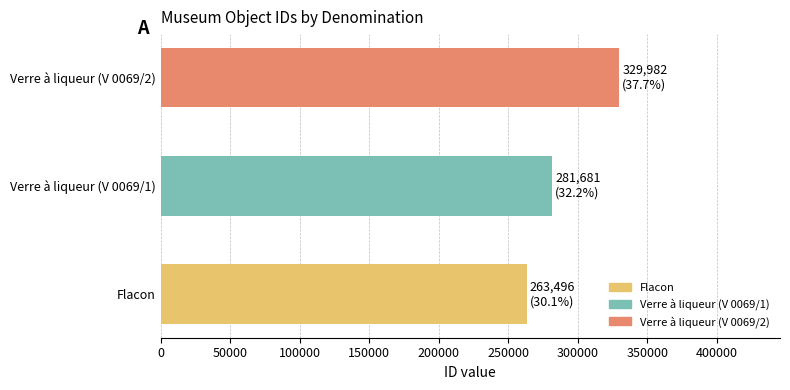

The chart shows a value of 263496 at Flacon. True or false?

True